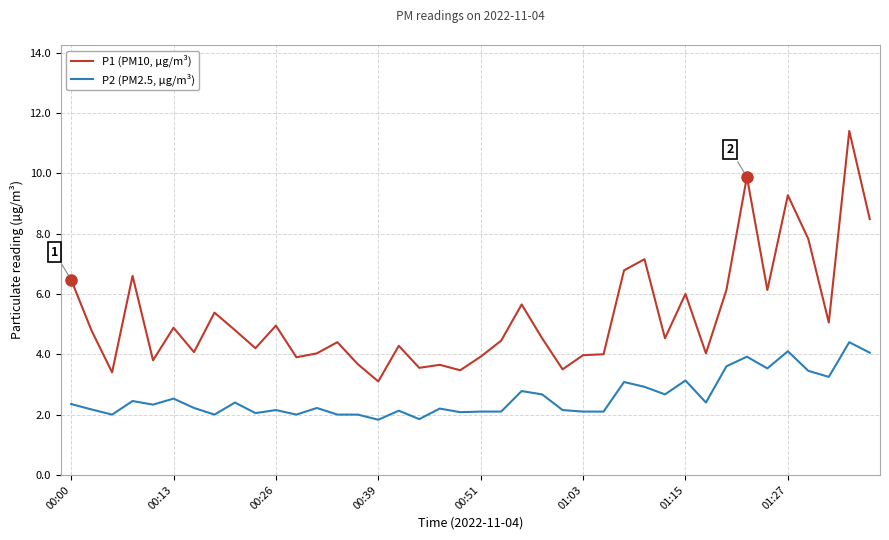

Is this an area chart (filled region under the line)?

No